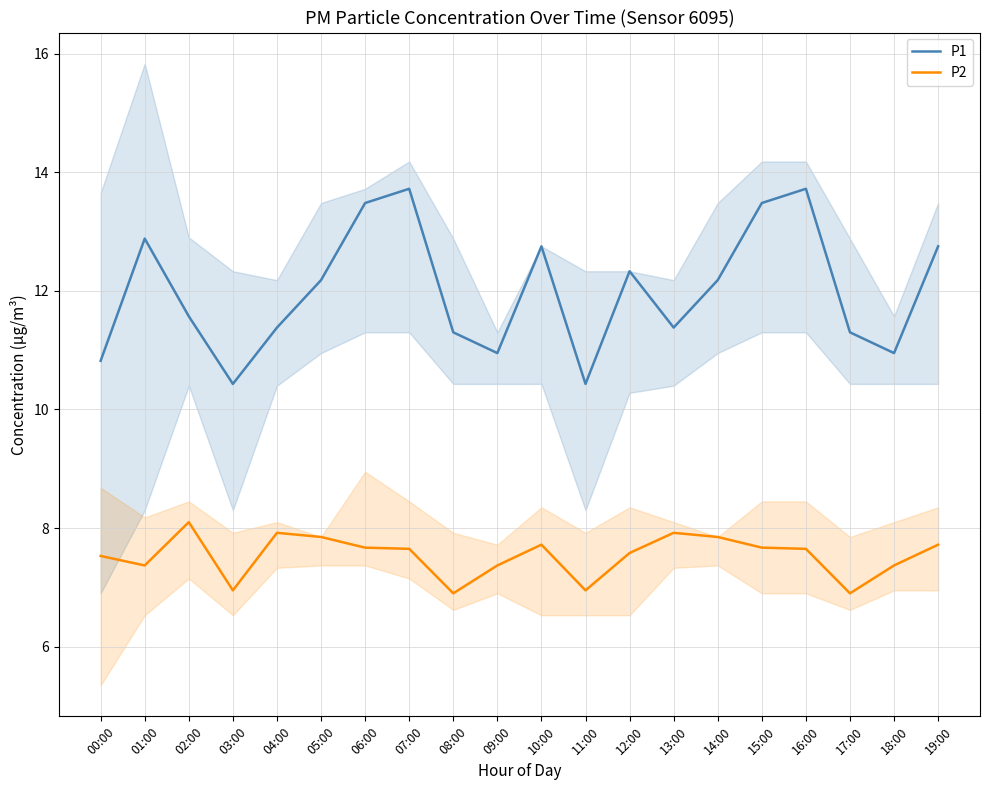

True or false: P1 and P2 intersect in this chart.

False